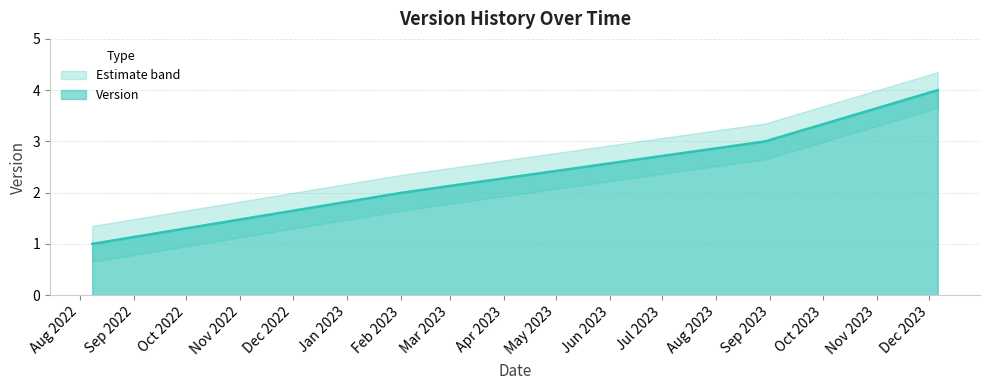

What is the difference between the maximum and second lowest values?

2